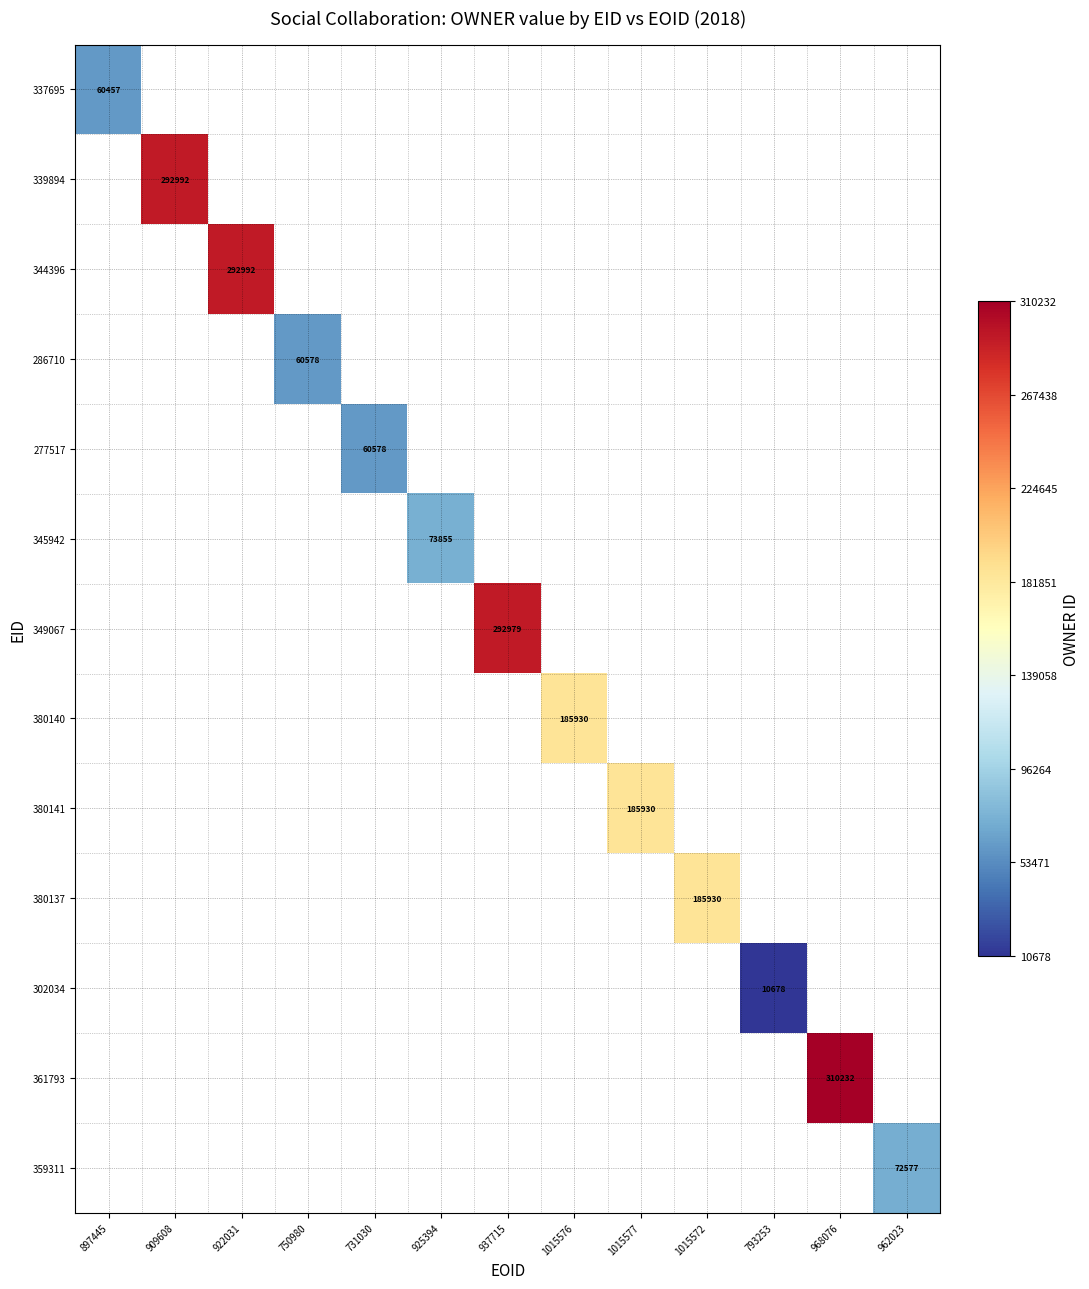

At which label does 337695 reach its peak?

897445